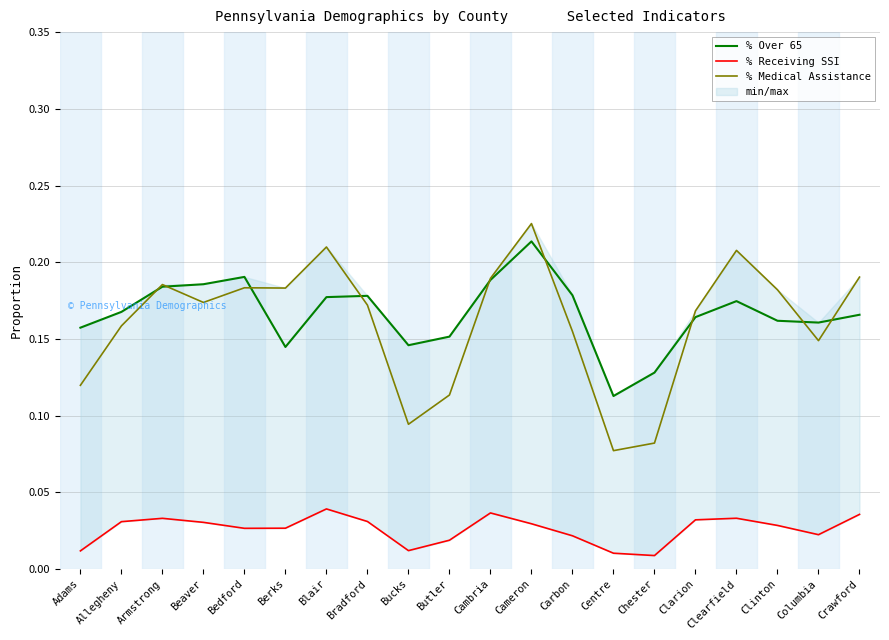

What is the label of the 11th point from the left?

Cambria